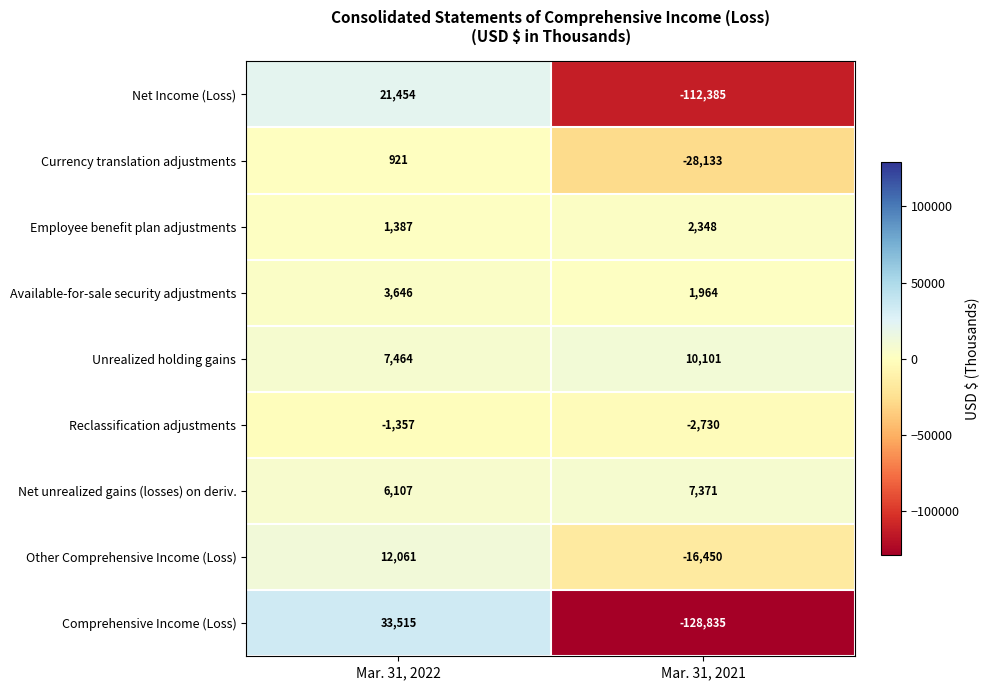

Between Mar. 31, 2022 and Mar. 31, 2021, which series saw the biggest shift?

Comprehensive Income (Loss)